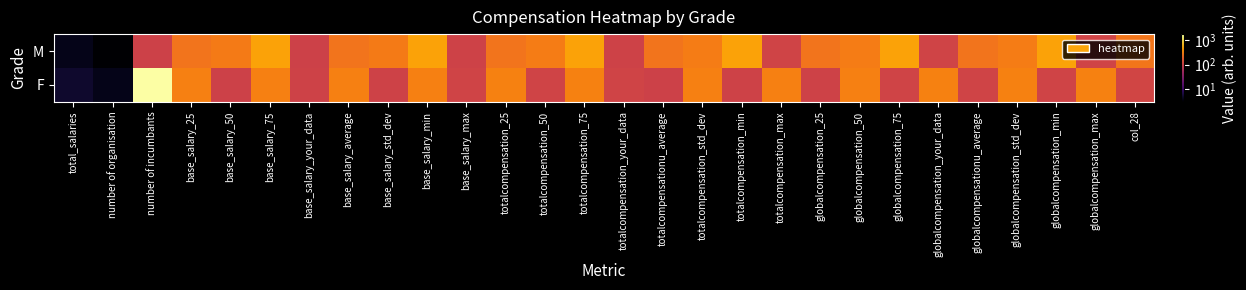

Reading left to right, list all the values displayed in this chart.

M: total_salaries=4.0	number of organisation=3.0	number of incumbants=100.2	base_salary_25=250.2	base_salary_50=280.2	base_salary_75=480.2	base_salary_your_data=101.2	base_salary_average=251.2	base_salary_std_dev=281.2	base_salary_min=481.2	base_salary_max=102.2	totalcompensation_25=252.2	totalcompensation_50=282.2	totalcompensation_75=482.2	totalcompensation_your_data=103.2	totalcompensationu_average=253.2	totalcompensation_std_dev=283.2	totalcompensation_min=483.2	totalcompensation_max=104.2	globalcompensation_25=254.2	globalcompensation_50=284.2	globalcompensation_75=484.2	globalcompensation_your_data=105.2	globalcompensationu_average=255.2	globalcompensation_std_dev=285.2	globalcompensation_min=485.2	globalcompensation_max=106.2	col_28=256.2
F: total_salaries=5.0	number of organisation=4.0	number of incumbants=1789.1	base_salary_25=300.2	base_salary_50=101.2	base_salary_75=301.2	base_salary_your_data=102.2	base_salary_average=302.2	base_salary_std_dev=103.2	base_salary_min=303.2	base_salary_max=104.2	totalcompensation_25=304.2	totalcompensation_50=105.2	totalcompensation_75=305.2	totalcompensation_your_data=106.2	totalcompensationu_average=101.2	totalcompensation_std_dev=301.2	totalcompensation_min=102.2	totalcompensation_max=302.2	globalcompensation_25=103.2	globalcompensation_50=303.2	globalcompensation_75=104.2	globalcompensation_your_data=304.2	globalcompensationu_average=105.2	globalcompensation_std_dev=305.2	globalcompensation_min=106.2	globalcompensation_max=306.2	col_28=107.2